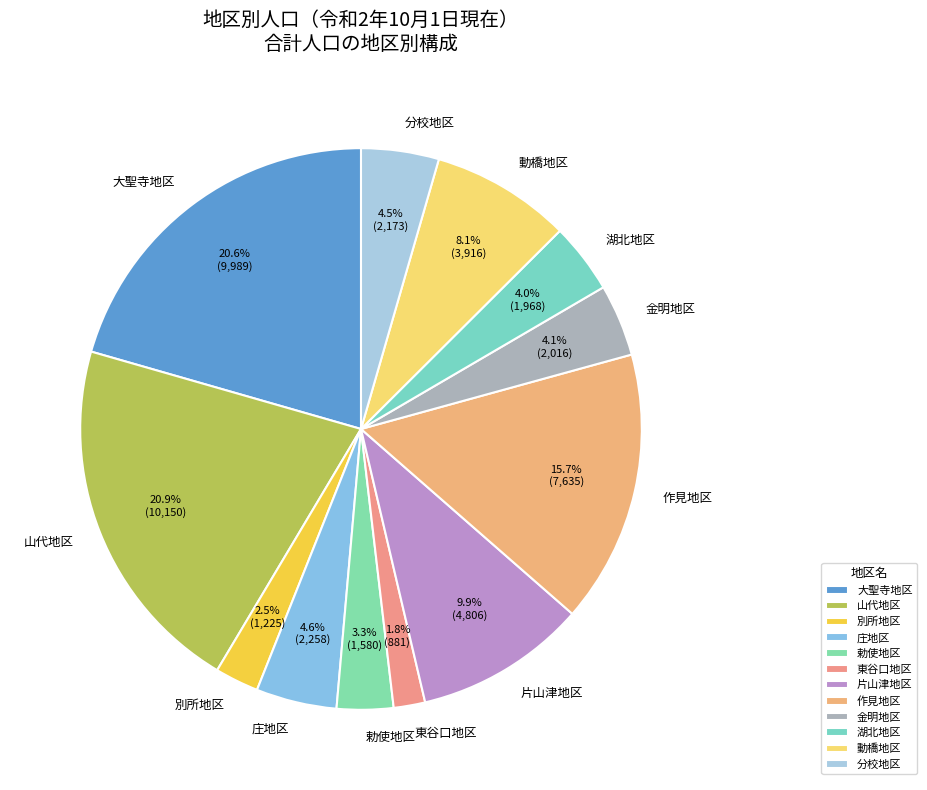

How many slices are in this pie chart?

12